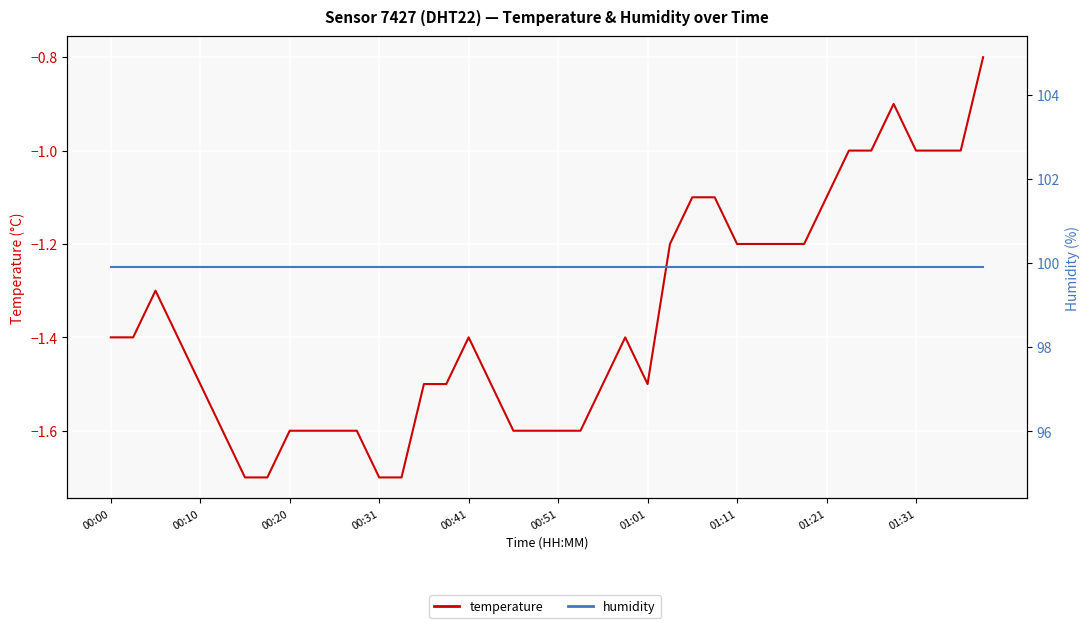

Between 01:21 and 26, which series saw the biggest shift?

temperature